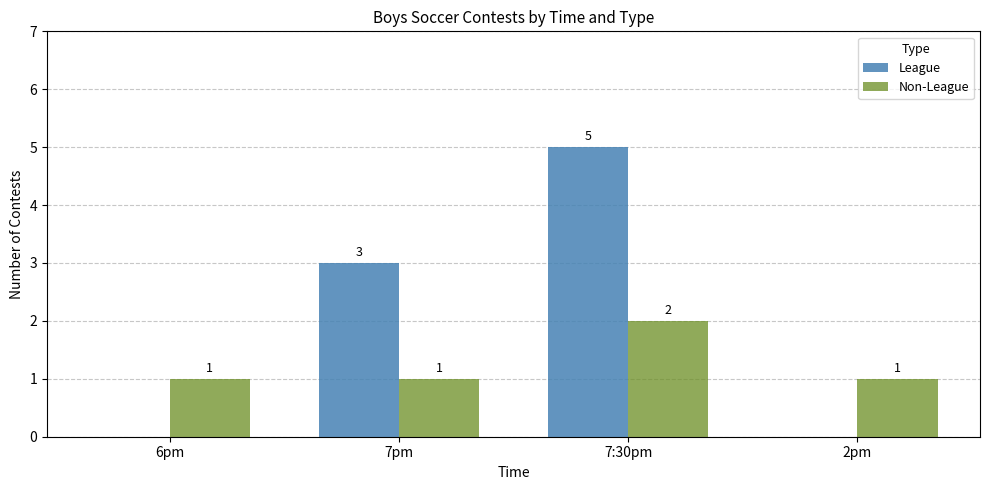

How many groups of bars are there?

4